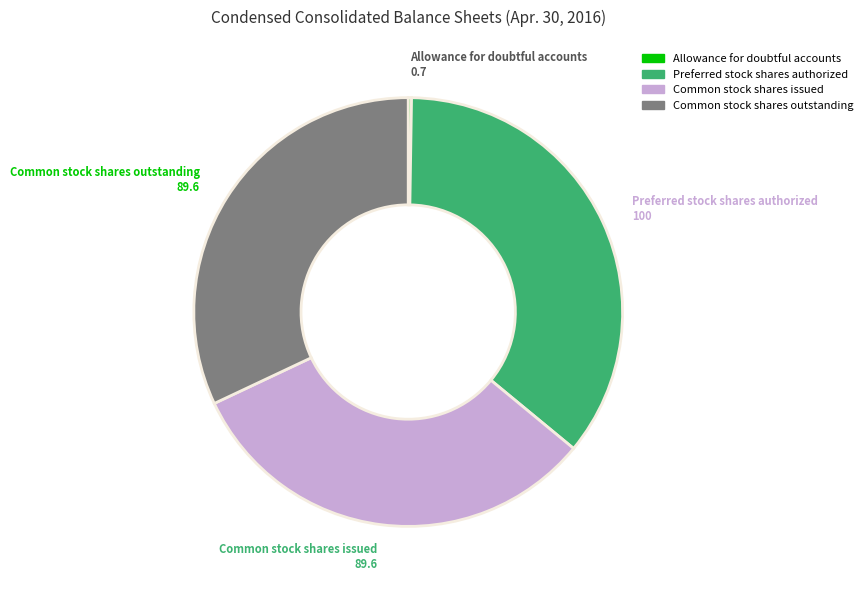

Does any single category account for the majority?

No